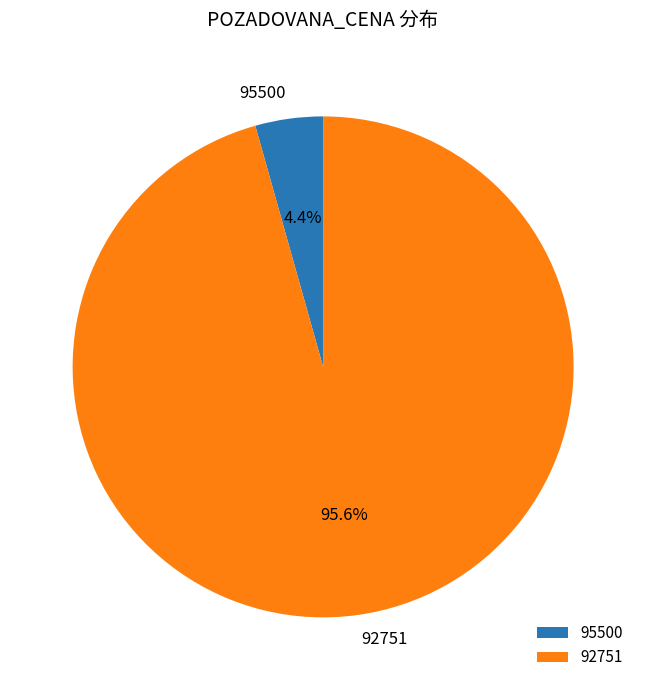

What percentage is the 95500 slice, to the nearest percent?

4%